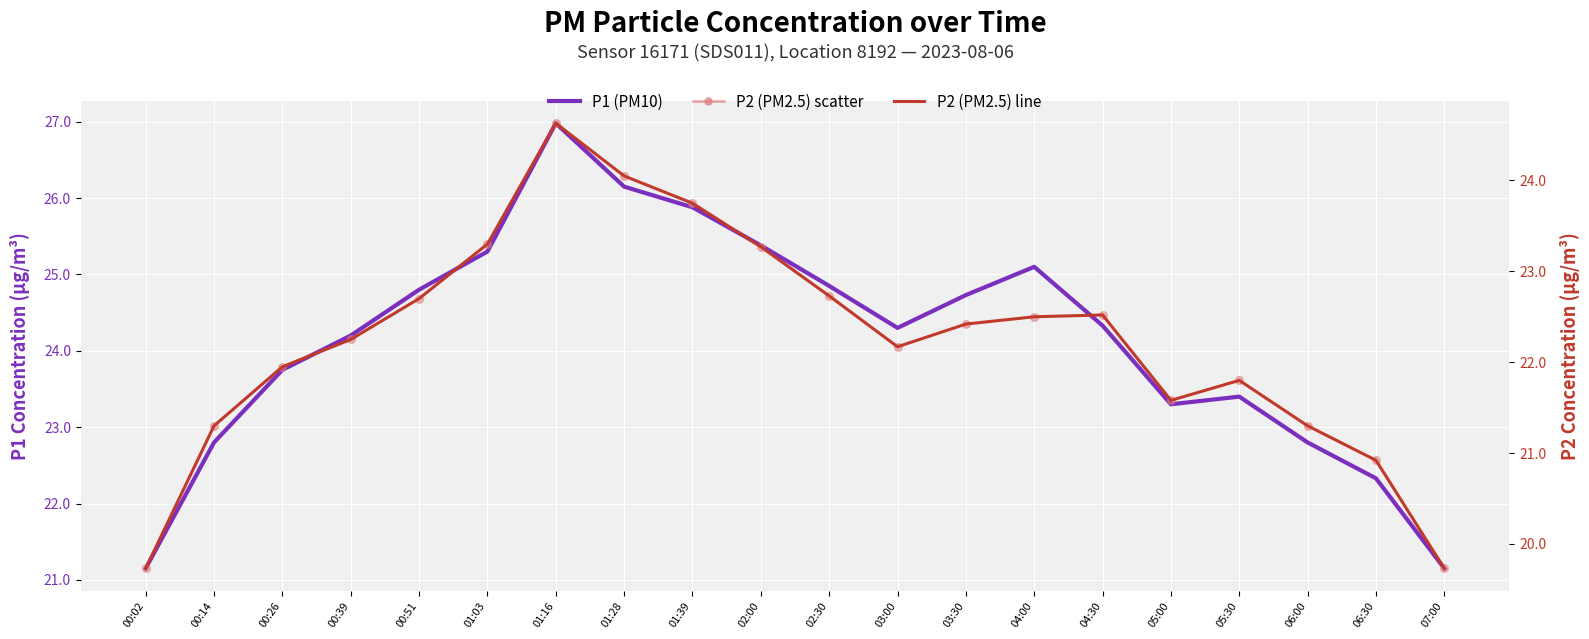

Which series has the largest total across all categories?

P1